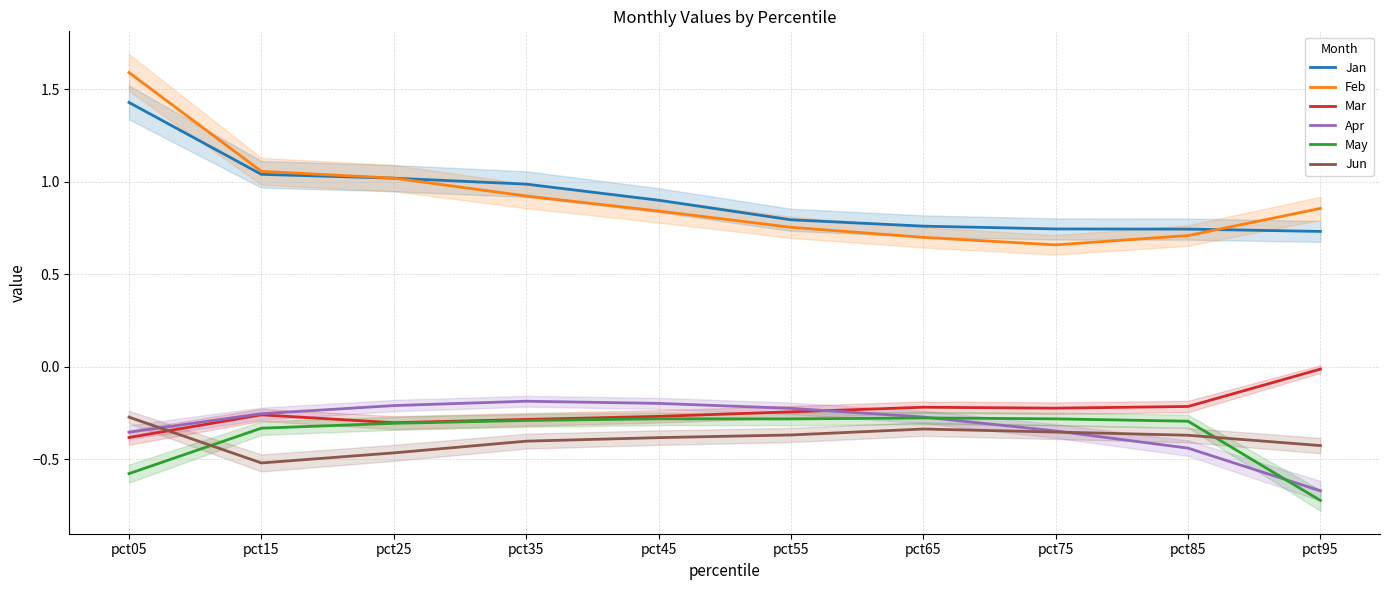

Is the value of Mar at pct95 greater than the value of Jun at pct35?

Yes